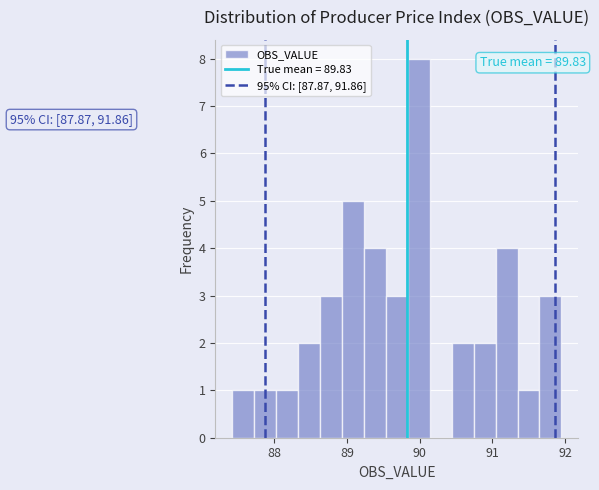

Around what value on the x-axis is the tallest bar? Give the approximate position of its centre, as read against the axis.

90.0